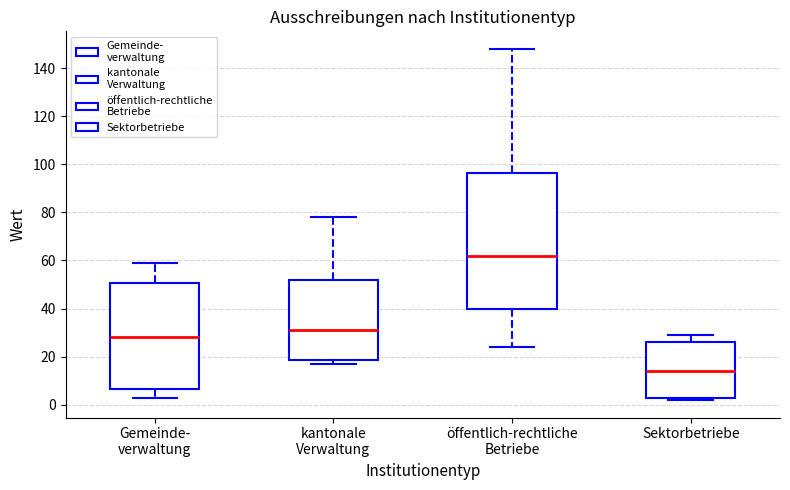

Reading left to right, read every box against the y-axis: the position of its median line, the range the box covers, and the ends of its whiskers. The values are not printed on the chart, so give them approximately, as read against the axis.

Gemeinde- verwaltung: median 28, box 6 to 50, whiskers 4 to 60
kantonale Verwaltung: median 32, box 18 to 52, whiskers 18 (just below the box's lower edge) to 78
öffentlich-rechtliche Betriebe: median 62, box 40 to 96, whiskers 24 to 148
Sektorbetriebe: median 14, box 2 to 26, whiskers 2 (just below the box's lower edge) to 30